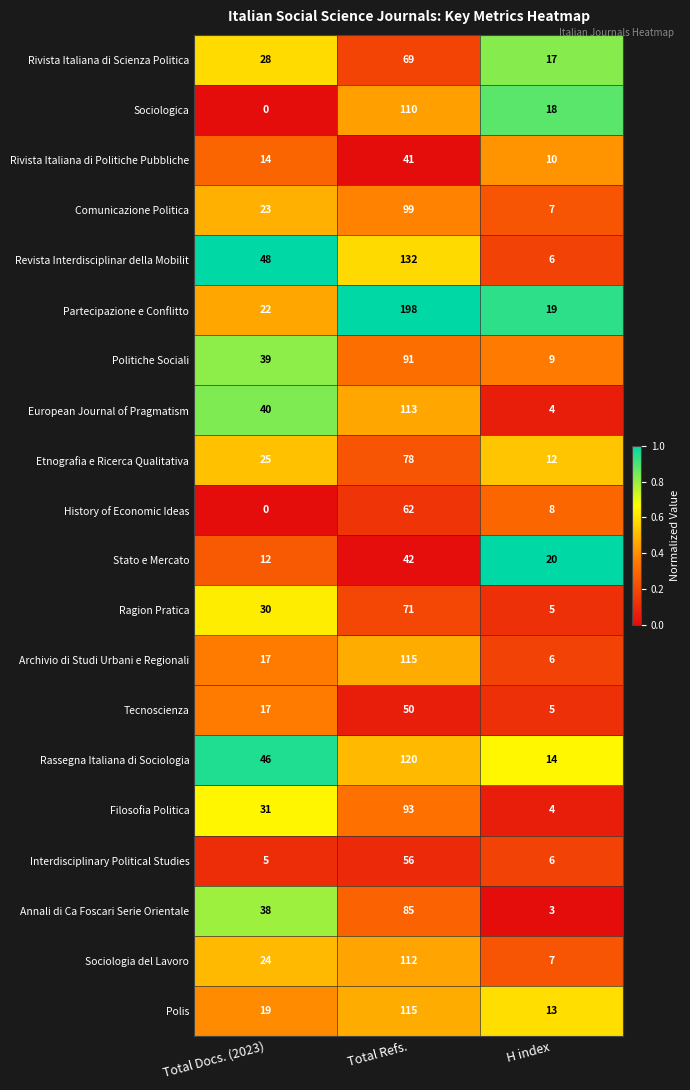

How many Annali di Ca Foscari Serie Orientale values are between 3 and 85?

3